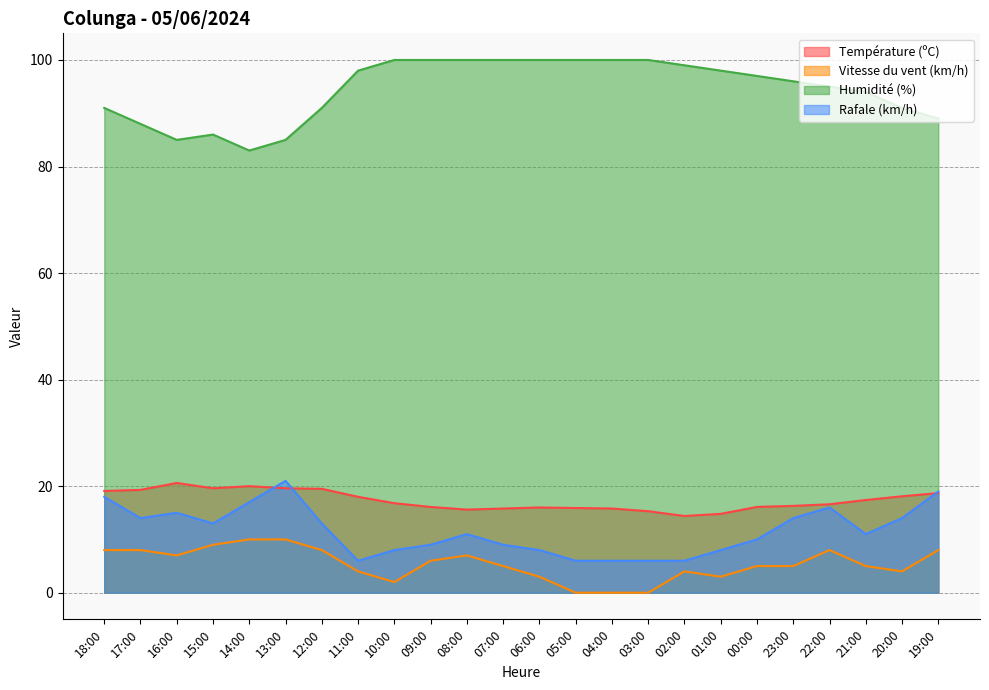

What is the approximate value of Température (ºC) at 08:00?

15.6